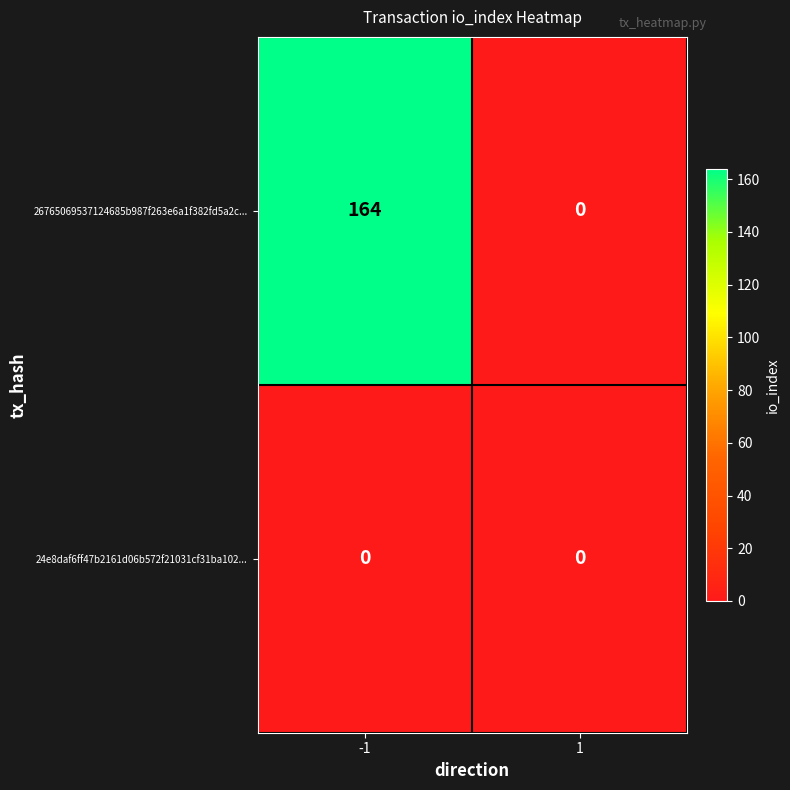

Reading left to right, list all the values displayed in this chart.

26765069537124685b987f263e6a1f382fd5a2c...: -1=164	1=0
24e8daf6ff47b2161d06b572f21031cf31ba102...: -1=0	1=0